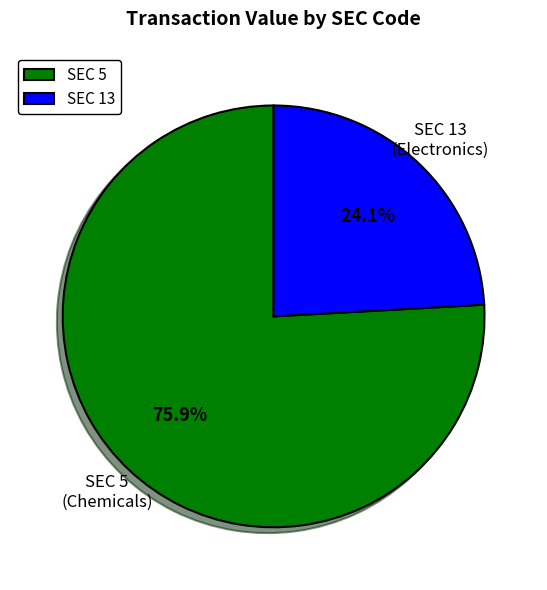

What is the largest slice in the pie chart?

SEC 5